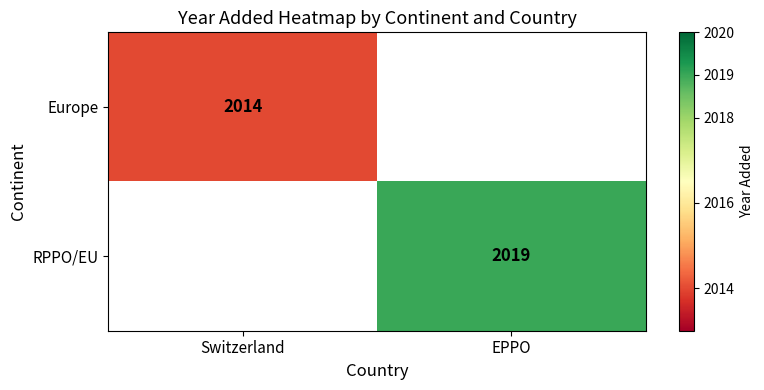

Is it true that RPPO/EU equals 2019 at EPPO?

True